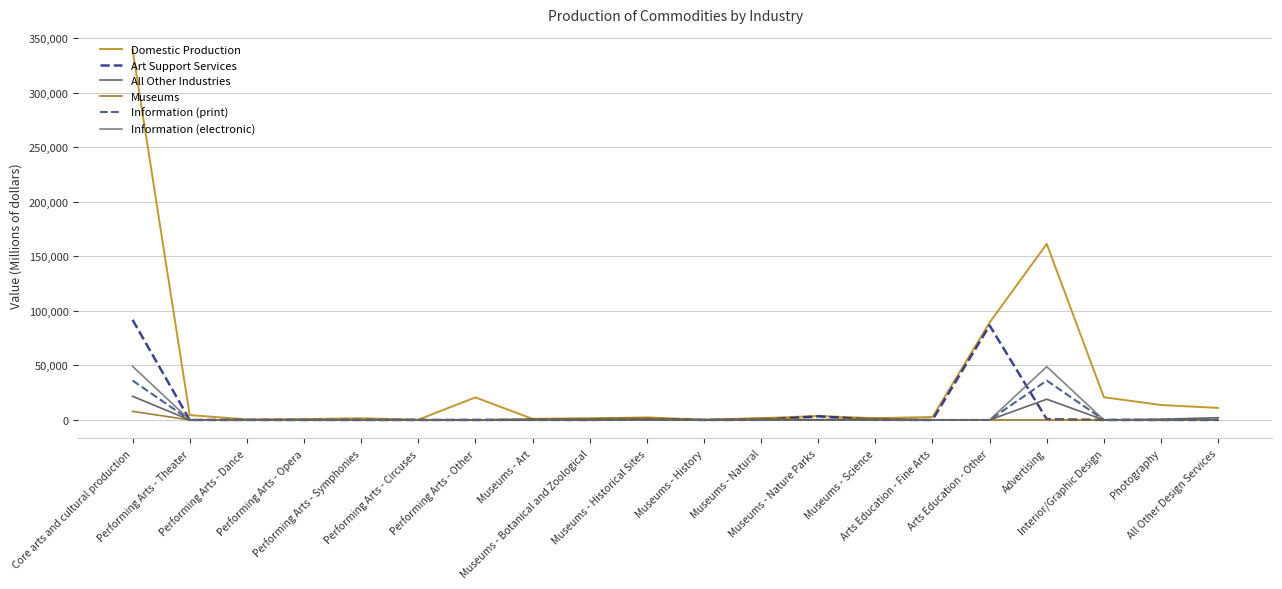

What is the maximum value shown in the chart?

339359